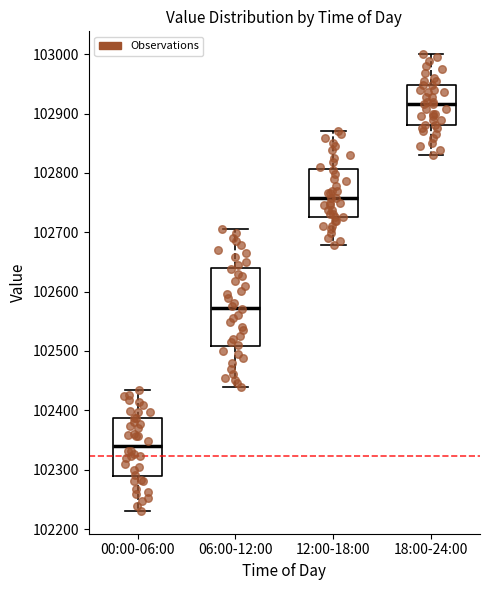

Which box has the highest median line?

18:00-24:00